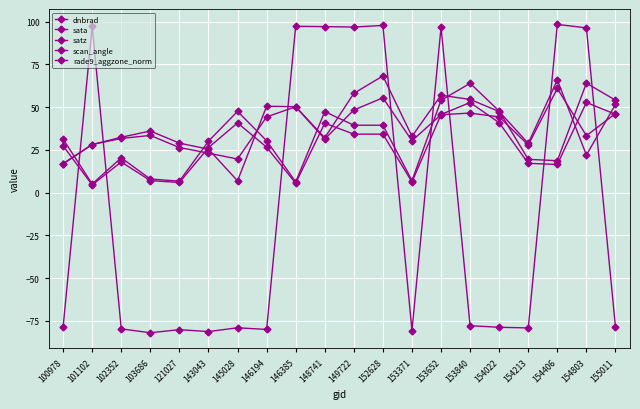

Read the sata value at 152628.

97.7